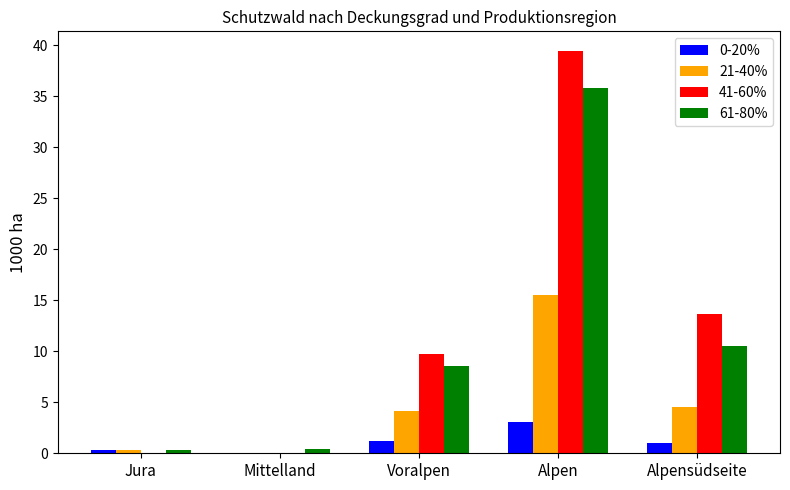

Is it true that 41-60% equals 63.3 at Alpen?

False